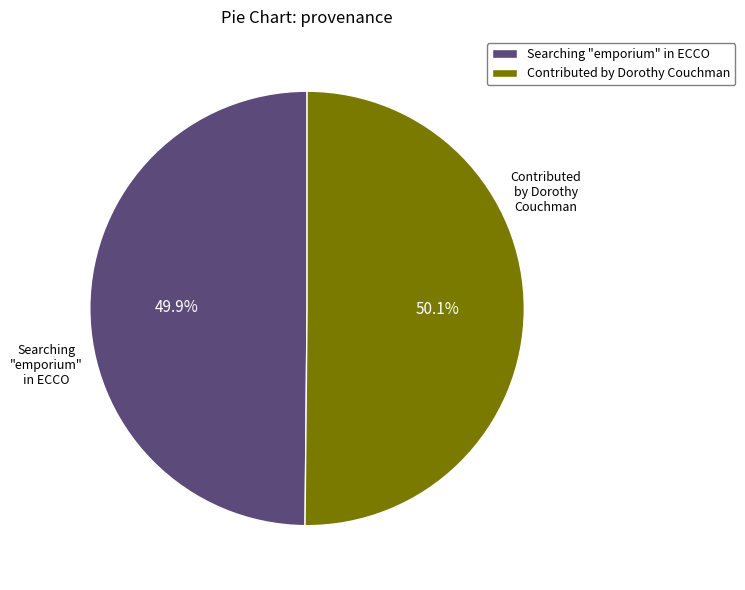

Is there a majority slice in this chart?

Yes